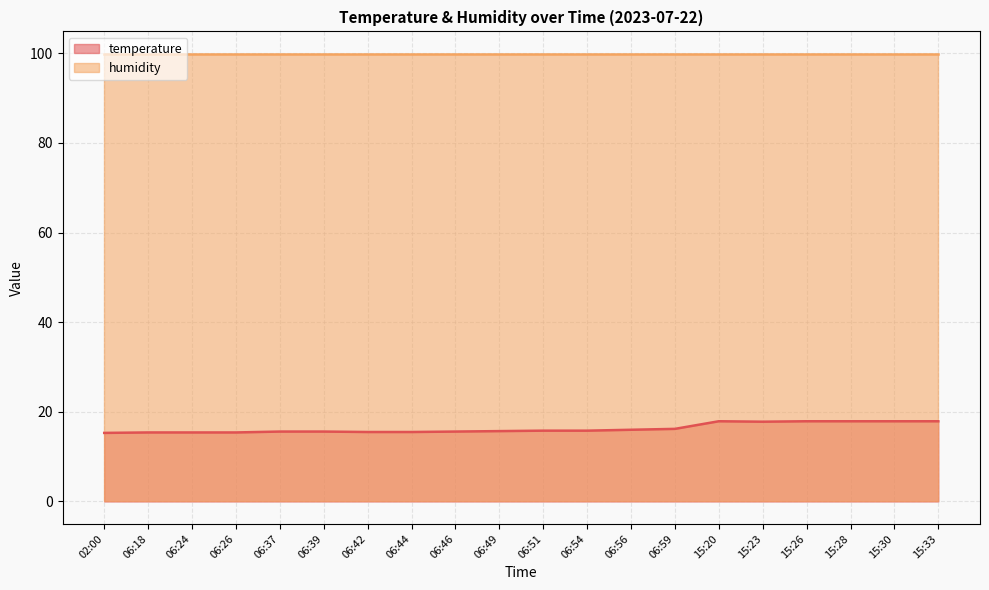

What is the ratio of the value at 06:51 to the value at 02:00?

1.0